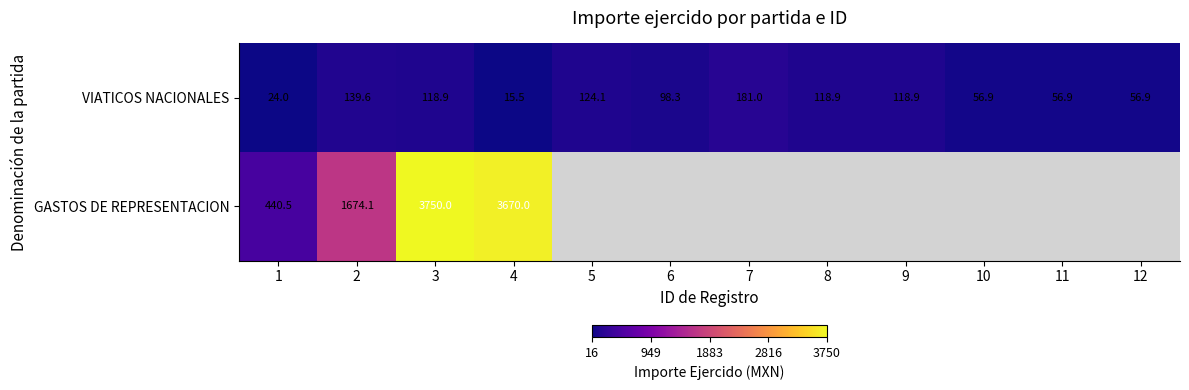

Which category has the highest value in the VIATICOS NACIONALES series?

7